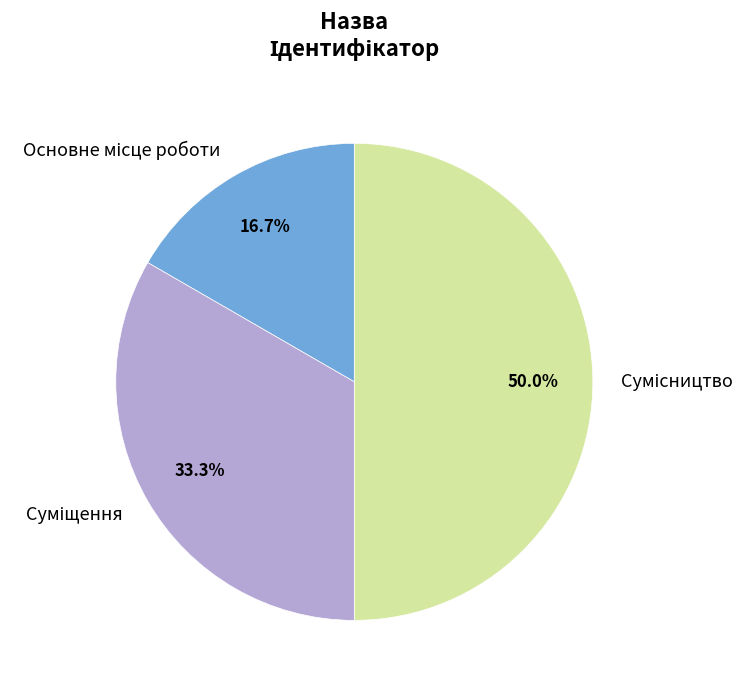

Is it true that Основне місце роботи is 10% of the pie?

False